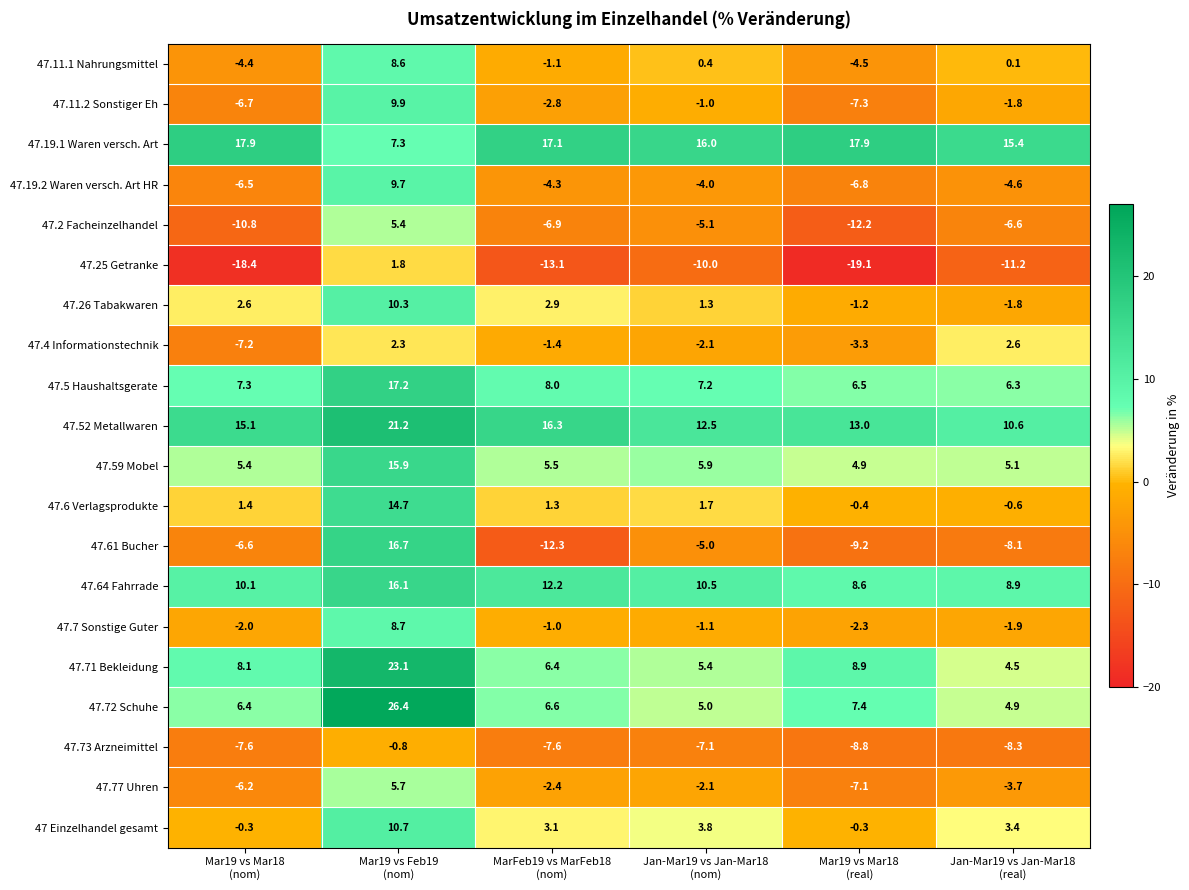

What is the lowest value of the 47.11.2 Sonstiger Eh series?

-7.3